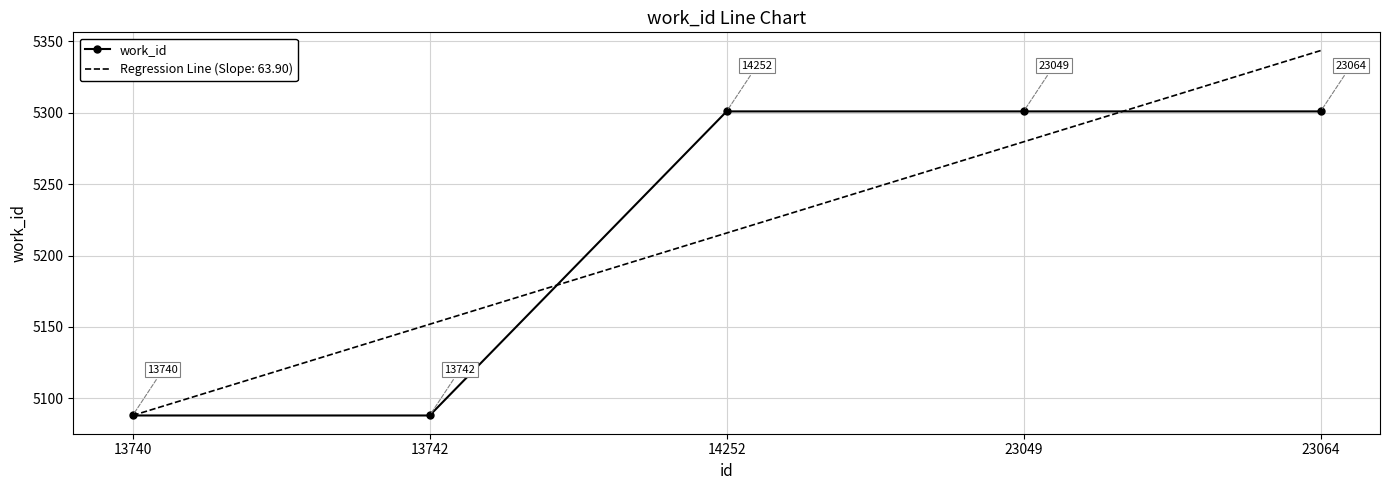

True or false: work_id has a value of 6908.6 at 13740.

False